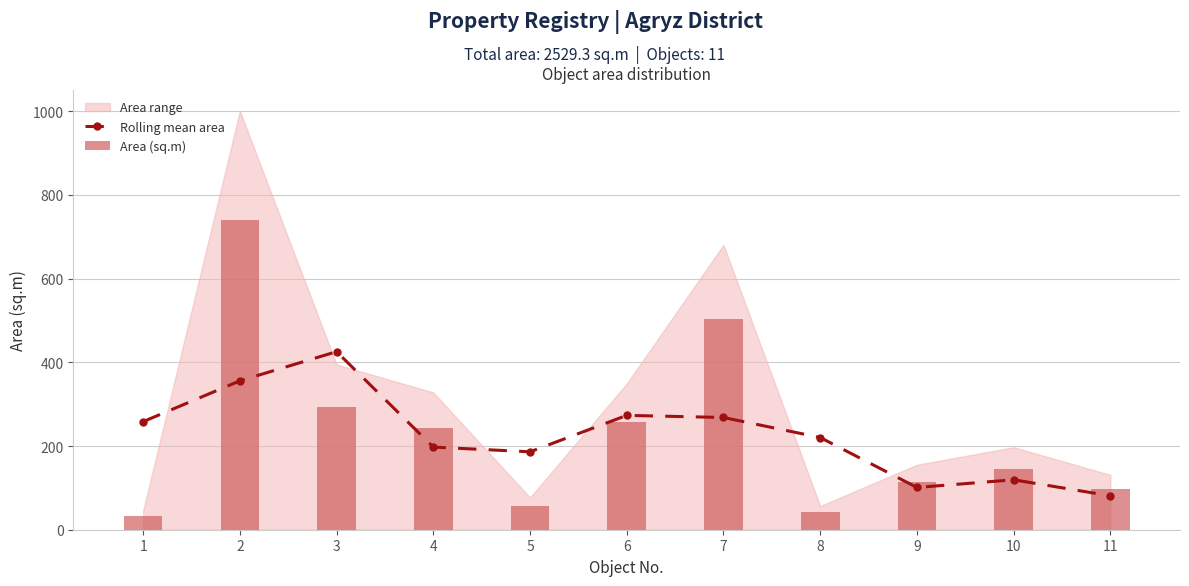

Between 1 and 2, which series saw the biggest shift?

Area (sq.m)